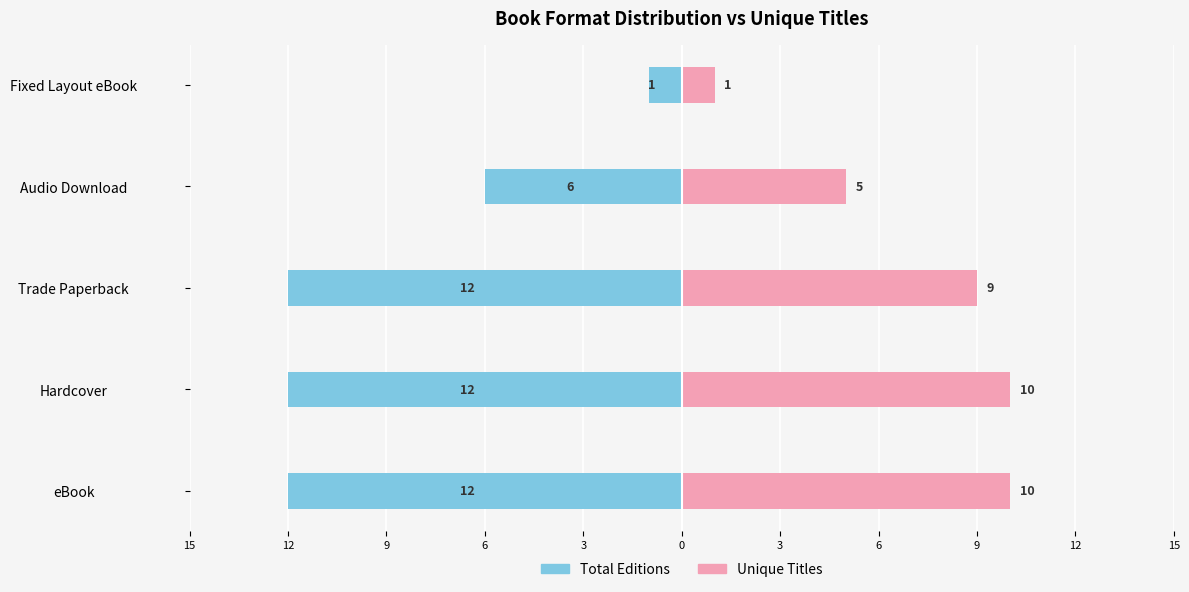

At Fixed Layout eBook, list the series in order from smallest to largest.

Total Editions, Unique Titles